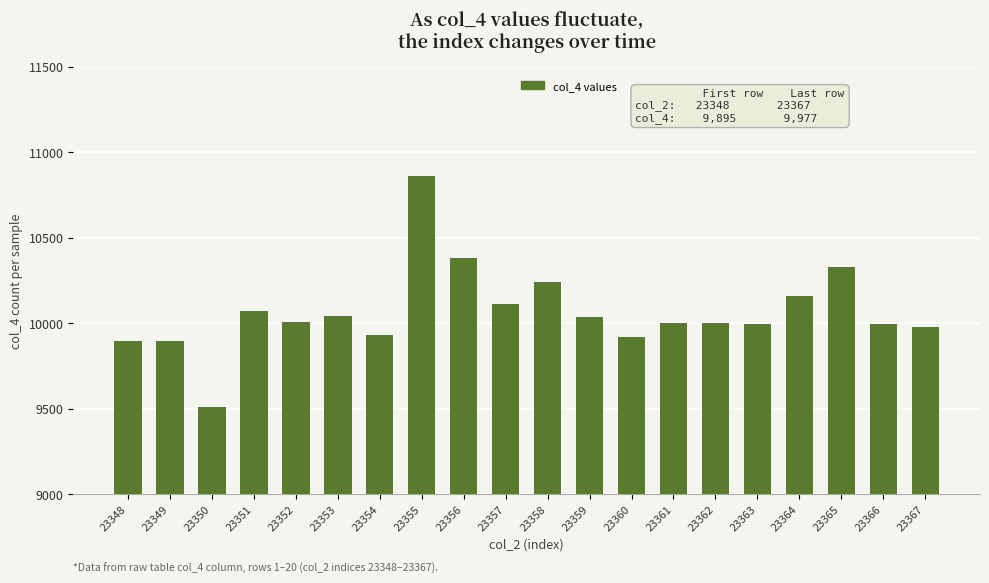

What value does the data have at 23352?

10008